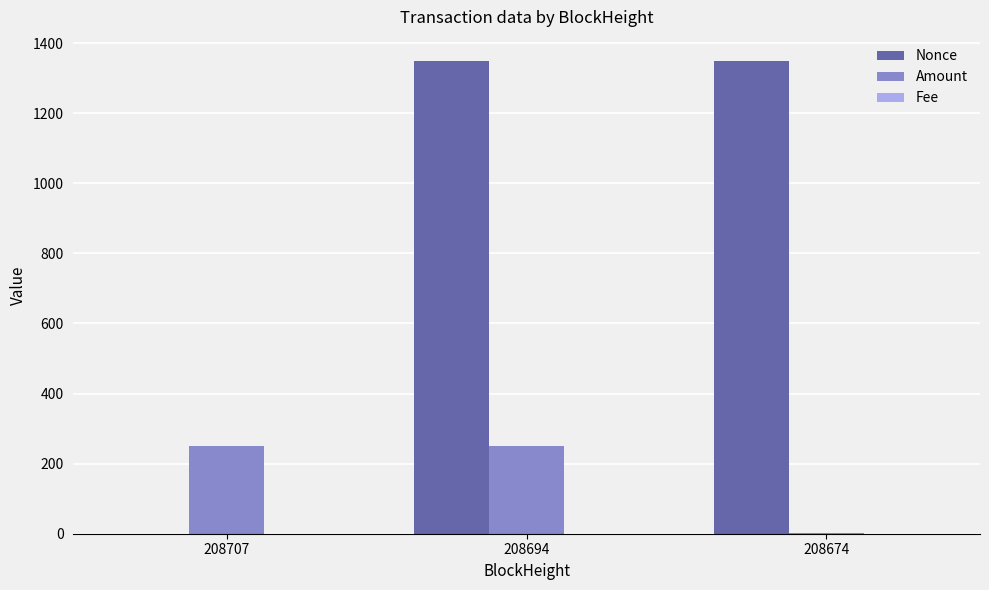

What is the total value across all series at 208694?

1599.0